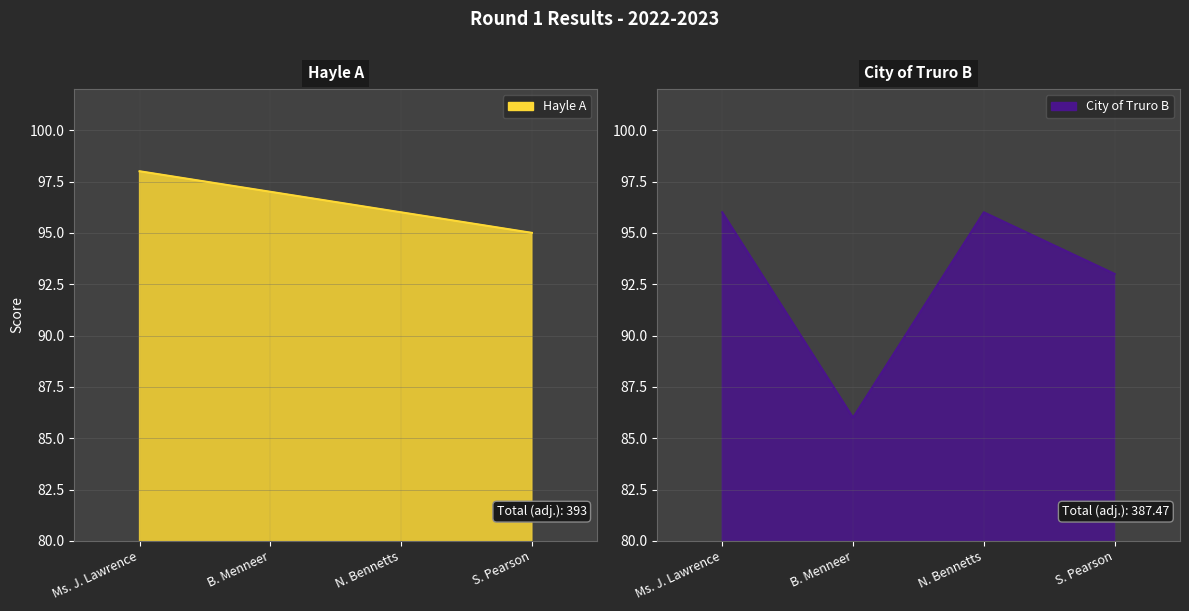

Reading left to right, transcribe all the data shown in this chart.

Hayle A: Ms. J. Lawrence=98	B. Menneer=97	N. Bennetts=96	S. Pearson=95
City of Truro B: Ms. J. Lawrence=96	B. Menneer=86	N. Bennetts=96	S. Pearson=93